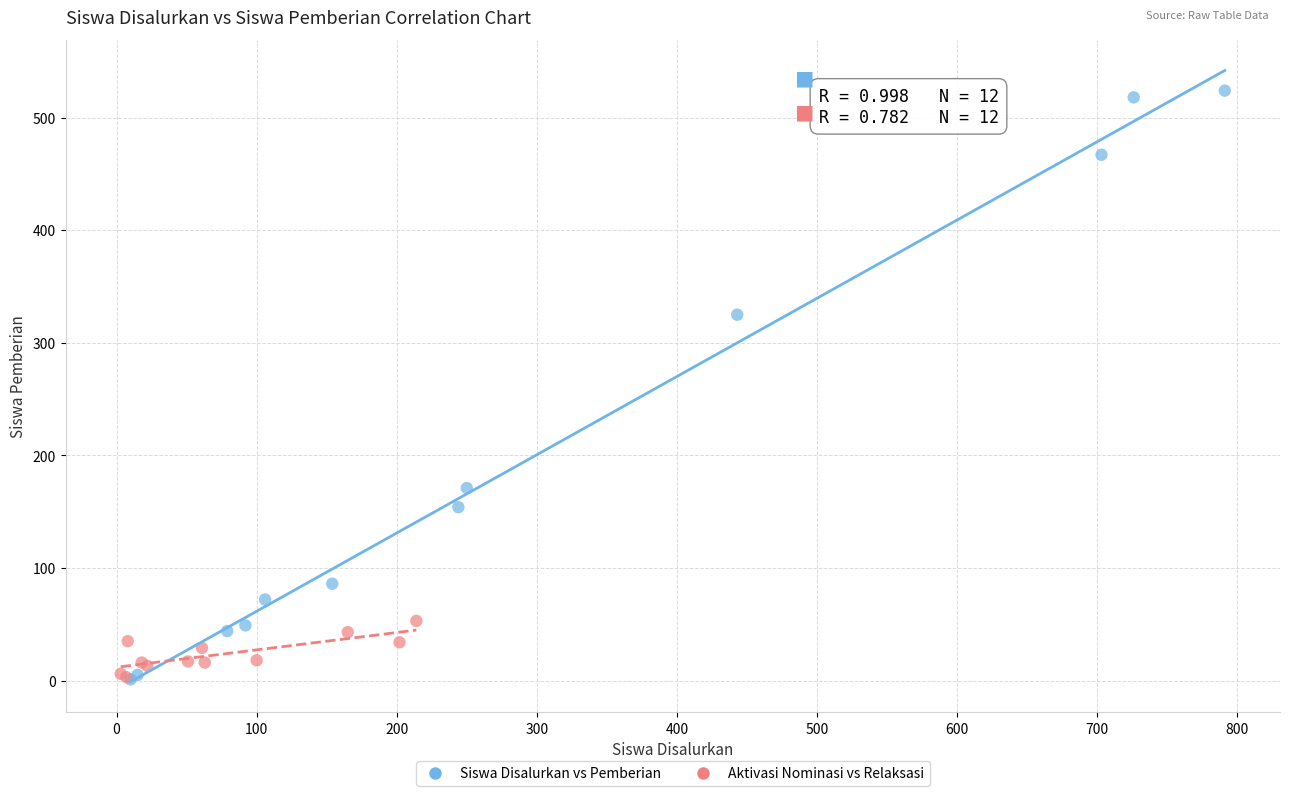

Which series has the largest Y range (max minus min)?

Siswa Disalurkan vs Pemberian